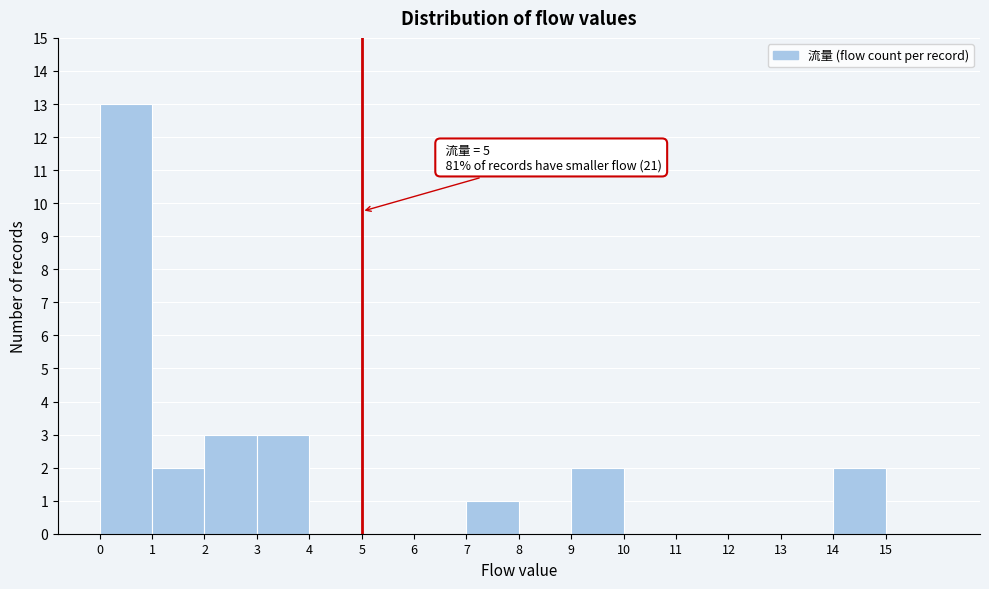

Over which range of the x-axis is the bar tallest?

0 to 1